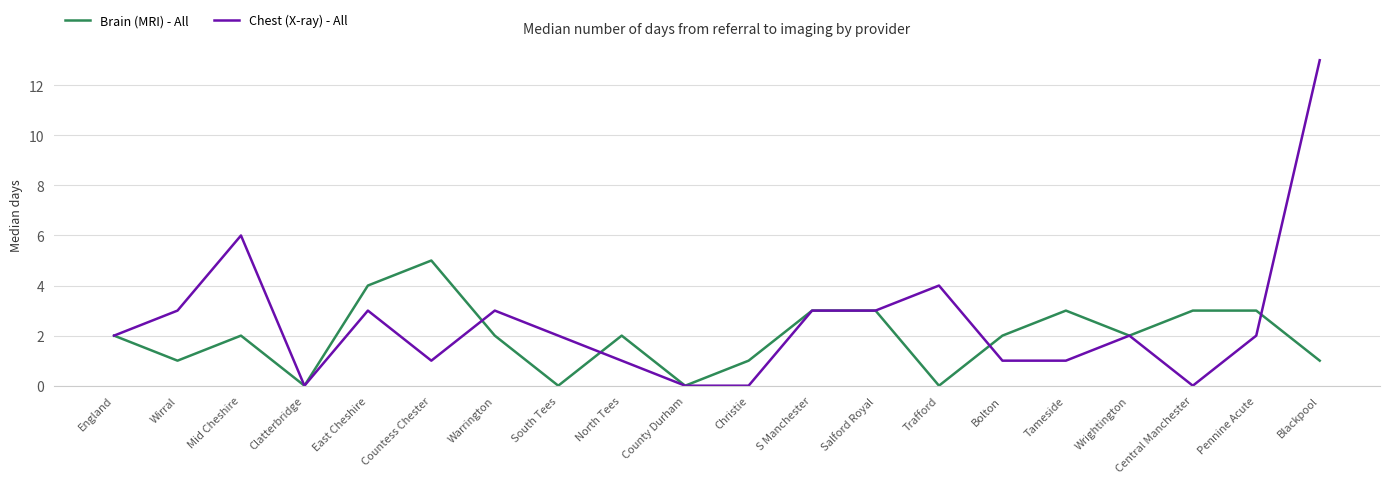

At Tameside, list the series in order from largest to smallest.

Brain (MRI) - All, Chest (X-ray) - All